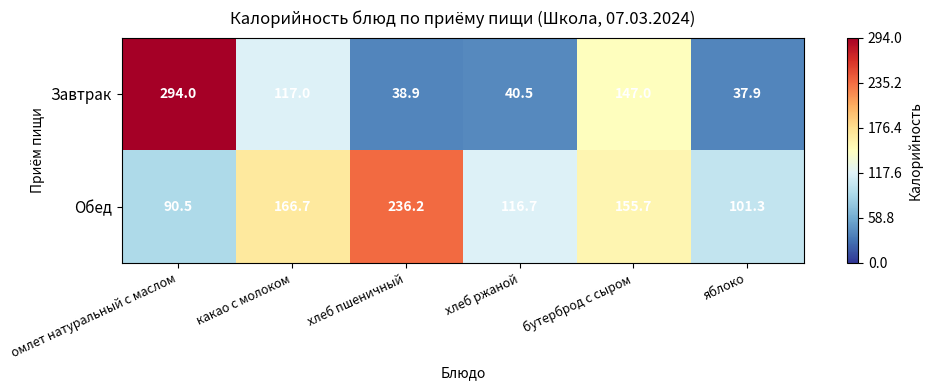

What is the total value across all series at омлет натуральный с маслом?

384.5